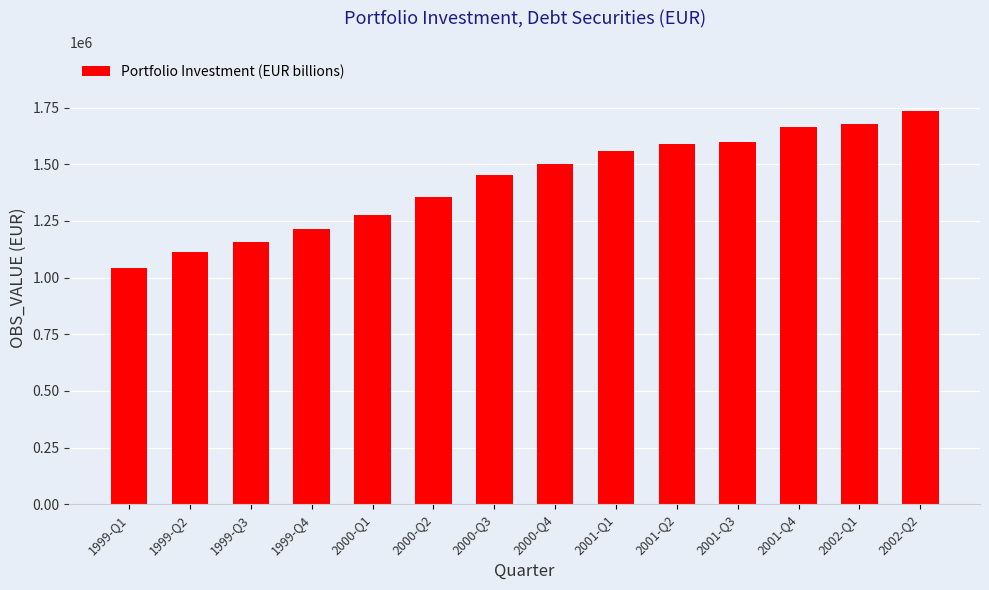

What is the label of the 9th bar from the left?

2001-Q1